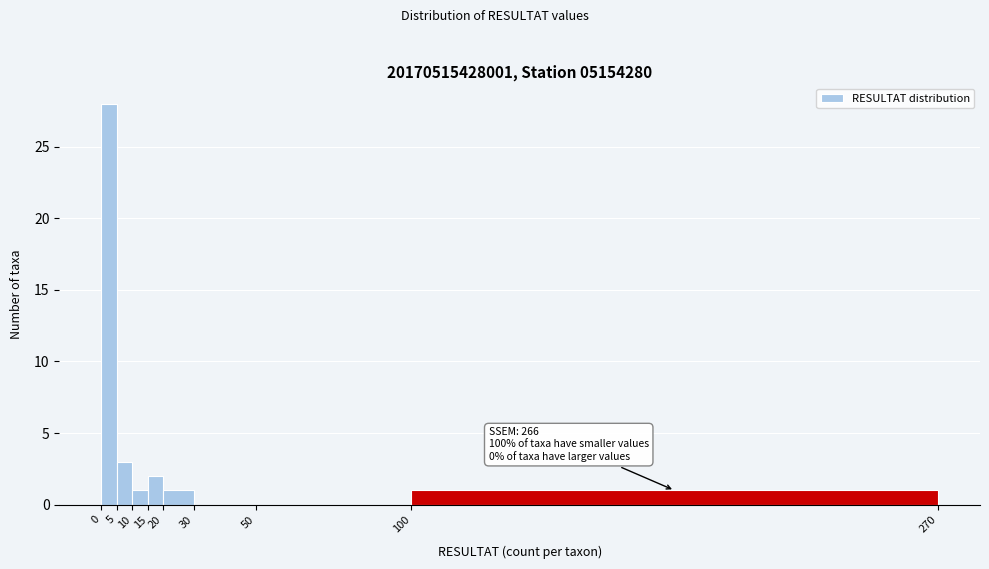

Which range on the x-axis has the tallest bar?

0 to 5